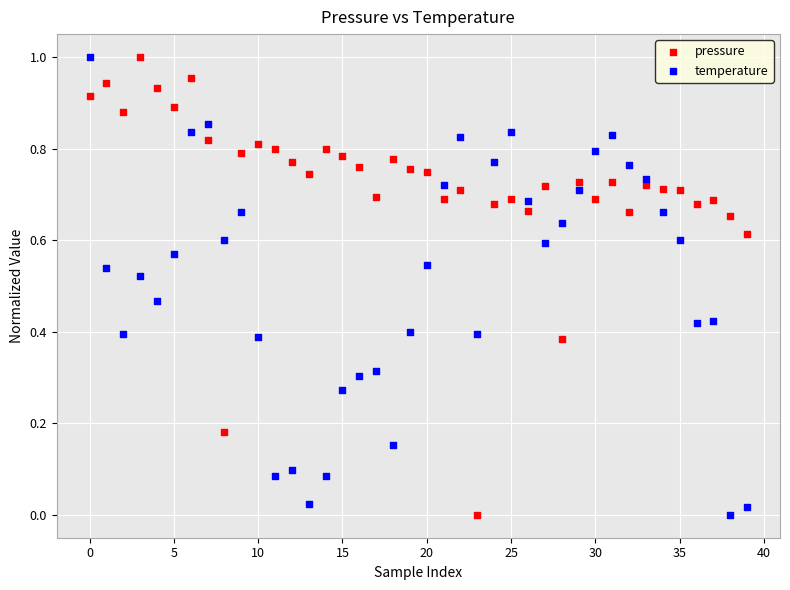

Count the number of points in this scatter plot.

80